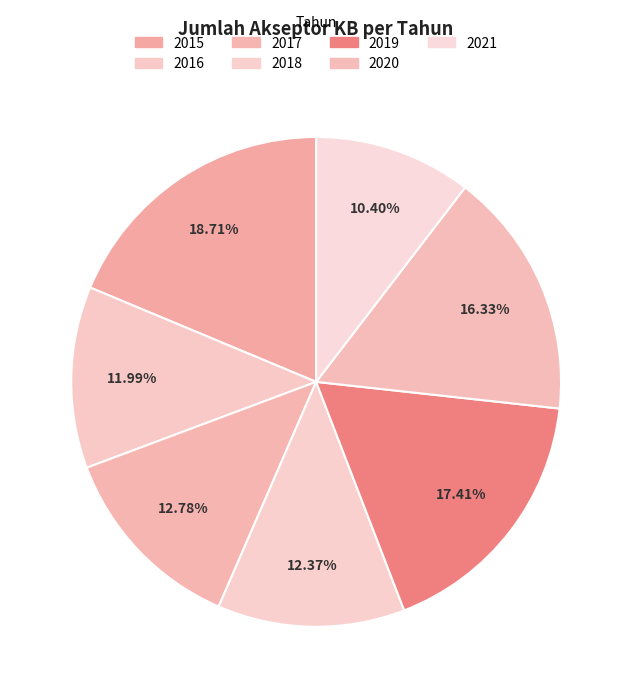

Rank the categories by value from lowest to highest.

2021, 2016, 2018, 2017, 2020, 2019, 2015